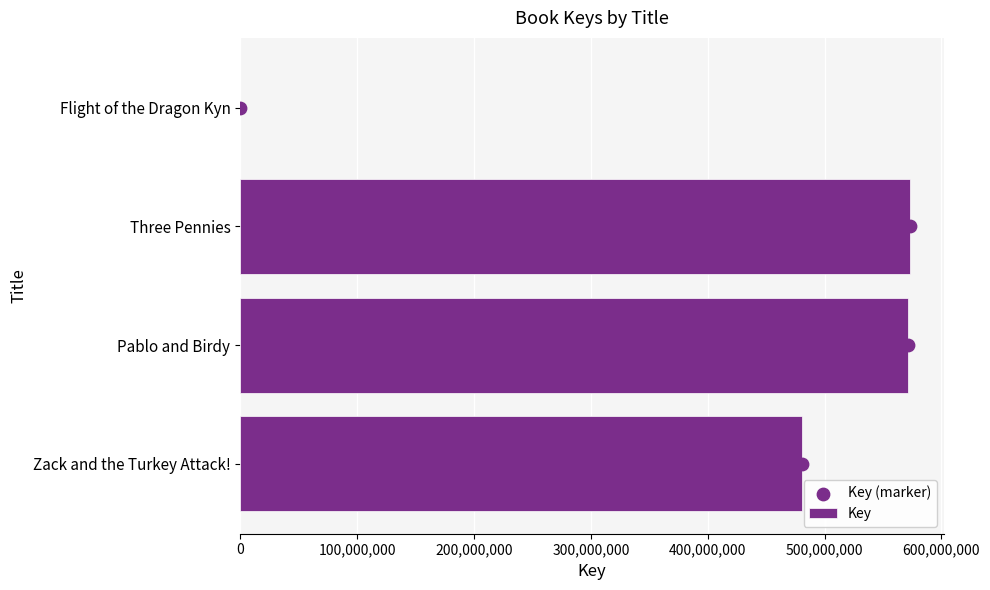

At how many categories does at least one series exceed 255719278?

3